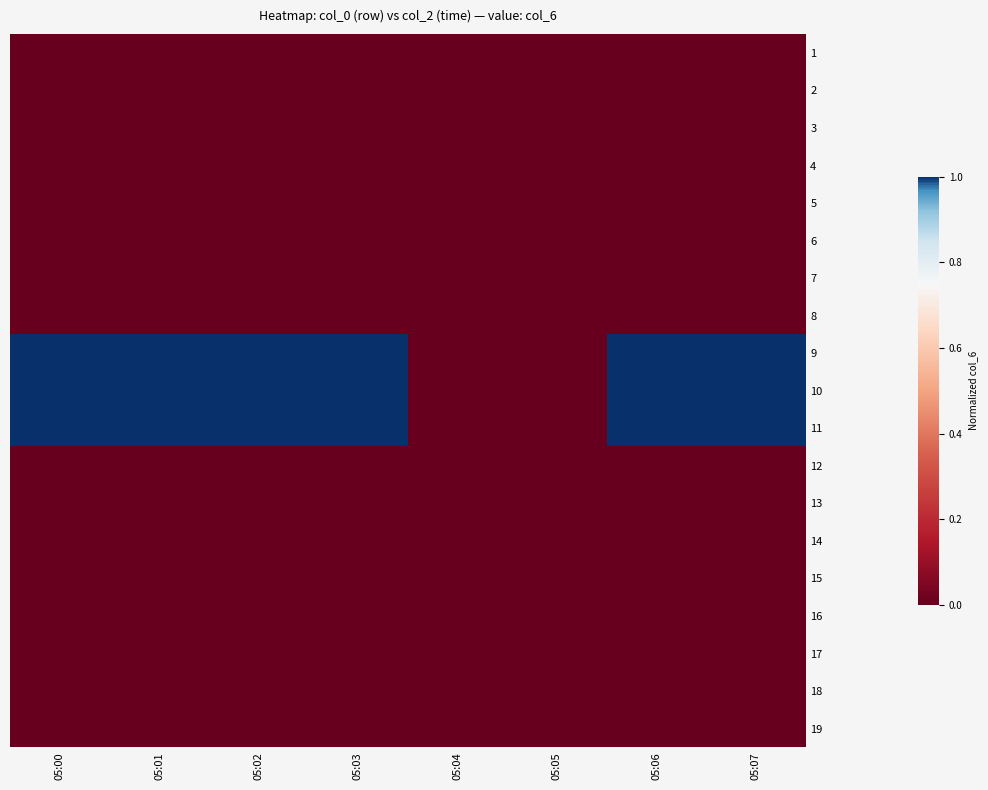

Which has a higher value, 05:06 or 05:02?

05:06